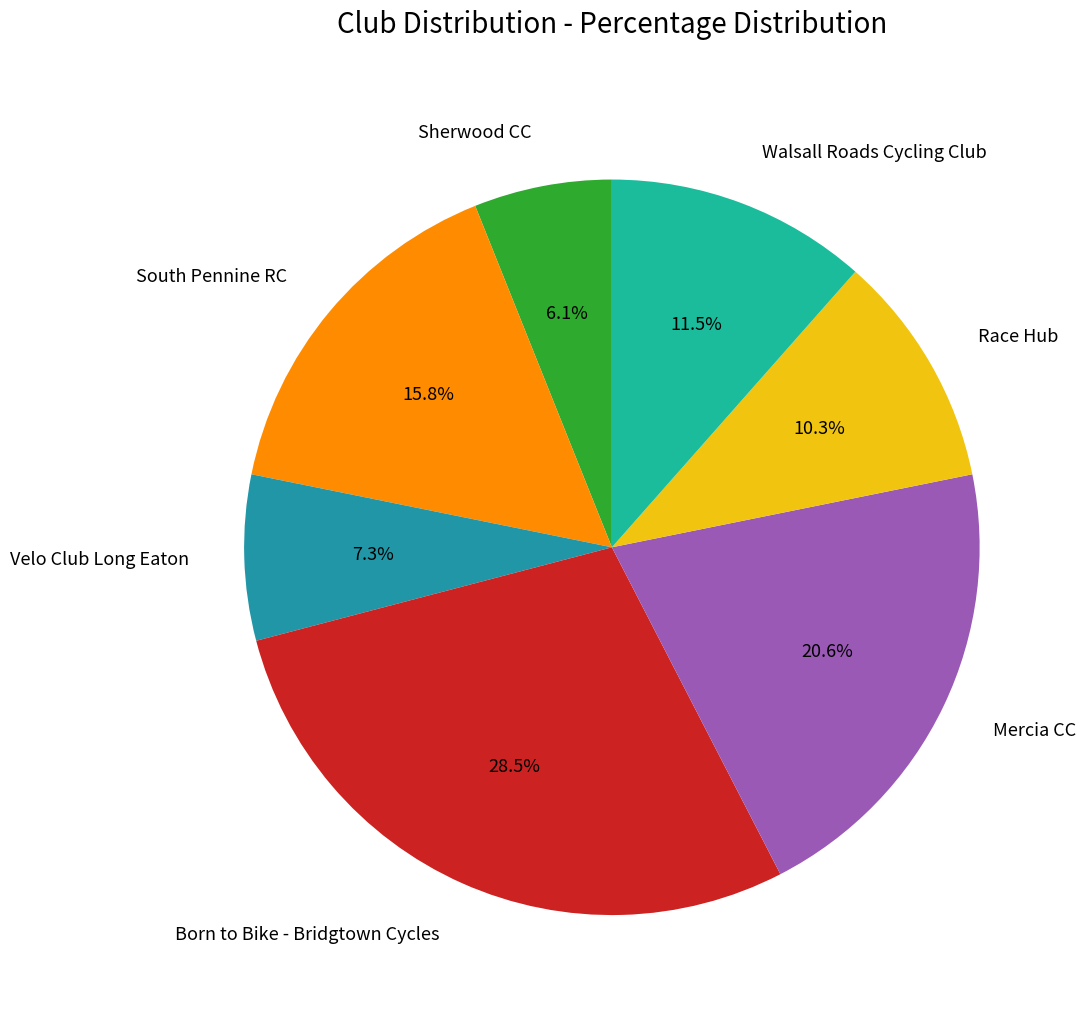

Rank the categories by value from lowest to highest.

Sherwood CC, Velo Club Long Eaton, Race Hub, Walsall Roads Cycling Club, South Pennine RC, Mercia CC, Born to Bike - Bridgtown Cycles